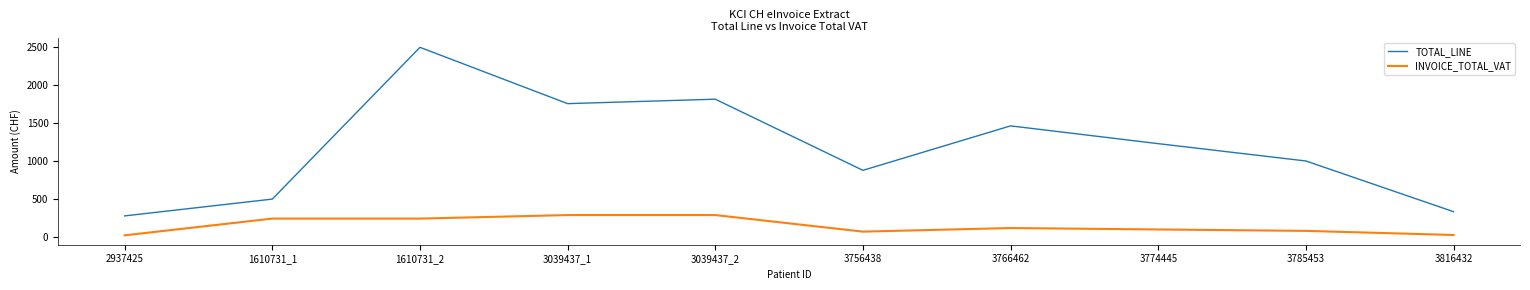

Rank the series by their maximum value, from lowest to highest.

INVOICE_TOTAL_VAT, TOTAL_LINE